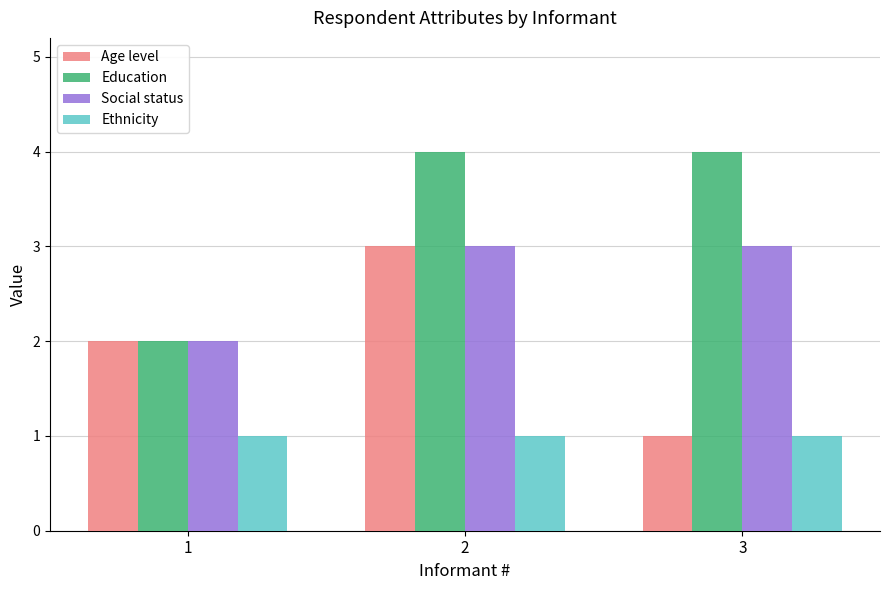

How many data points in Age level are less than 2?

1